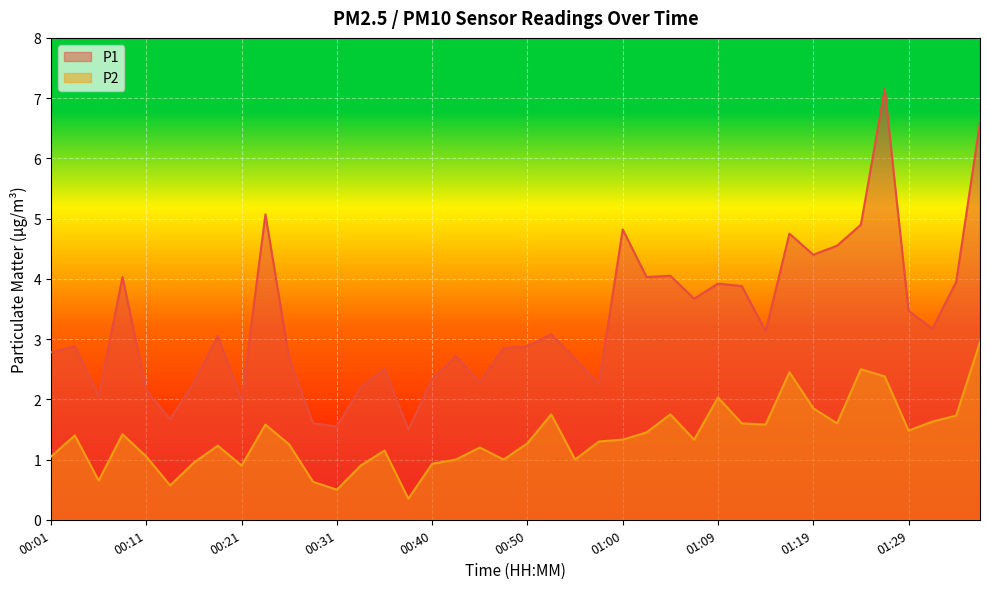

List the labels in order of P1 value, smallest first.

00:38, 00:31, 00:28, 00:13, 00:21, 00:06, 00:11, 00:33, 00:57, 00:16, 00:45, 00:40, 00:35, 00:26, 00:55, 00:43, 00:01, 00:48, 00:03, 00:50, 00:18, 00:53, 01:14, 01:31, 01:29, 01:07, 01:12, 01:09, 01:34, 00:08, 01:02, 01:05, 01:19, 01:22, 01:17, 01:00, 01:24, 00:23, 01:36, 01:26